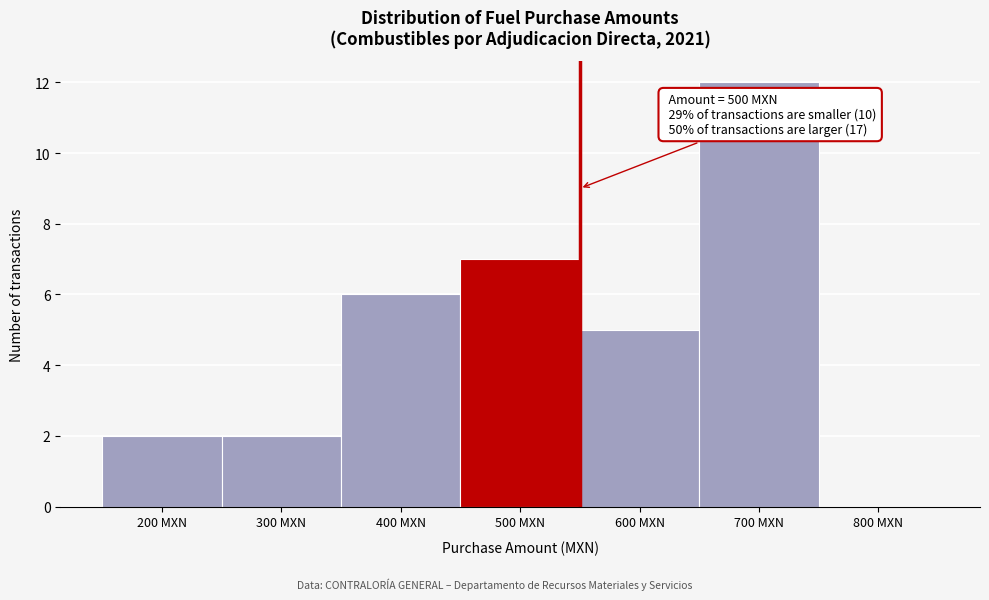

Reading left to right, what are all the values shown in this chart?

200 MXN=2	300 MXN=2	400 MXN=6	500 MXN=7	600 MXN=5	700 MXN=12	800 MXN=0